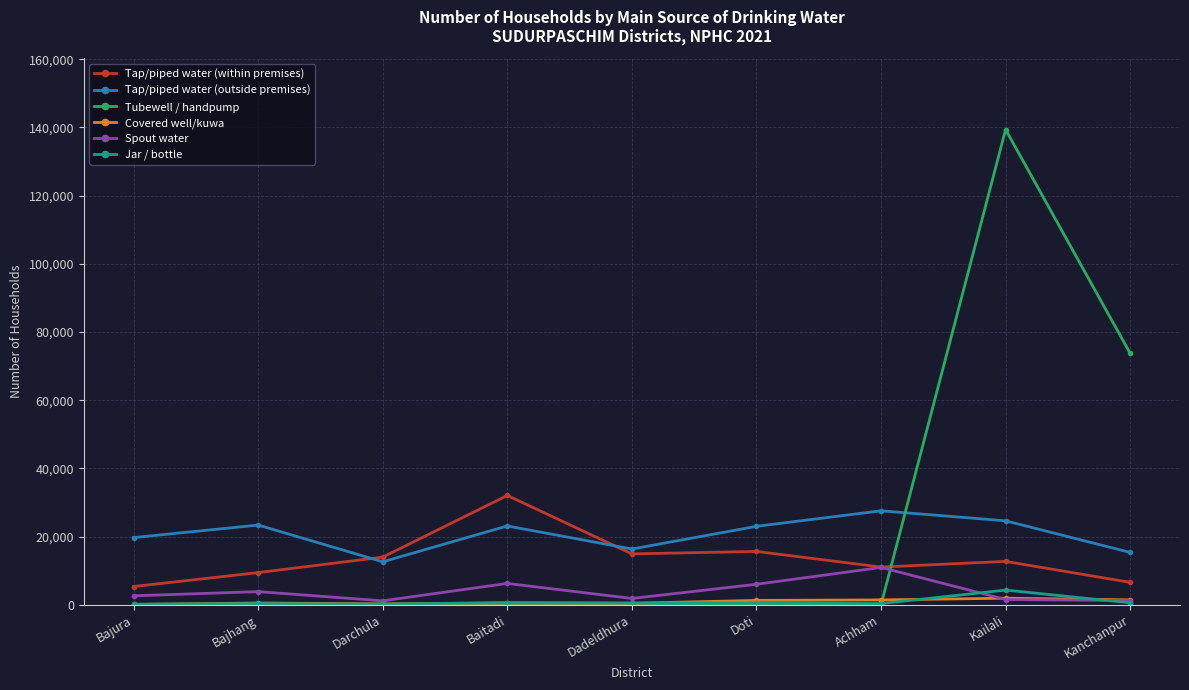

At which category does the chart reach its peak across all series?

Kailali